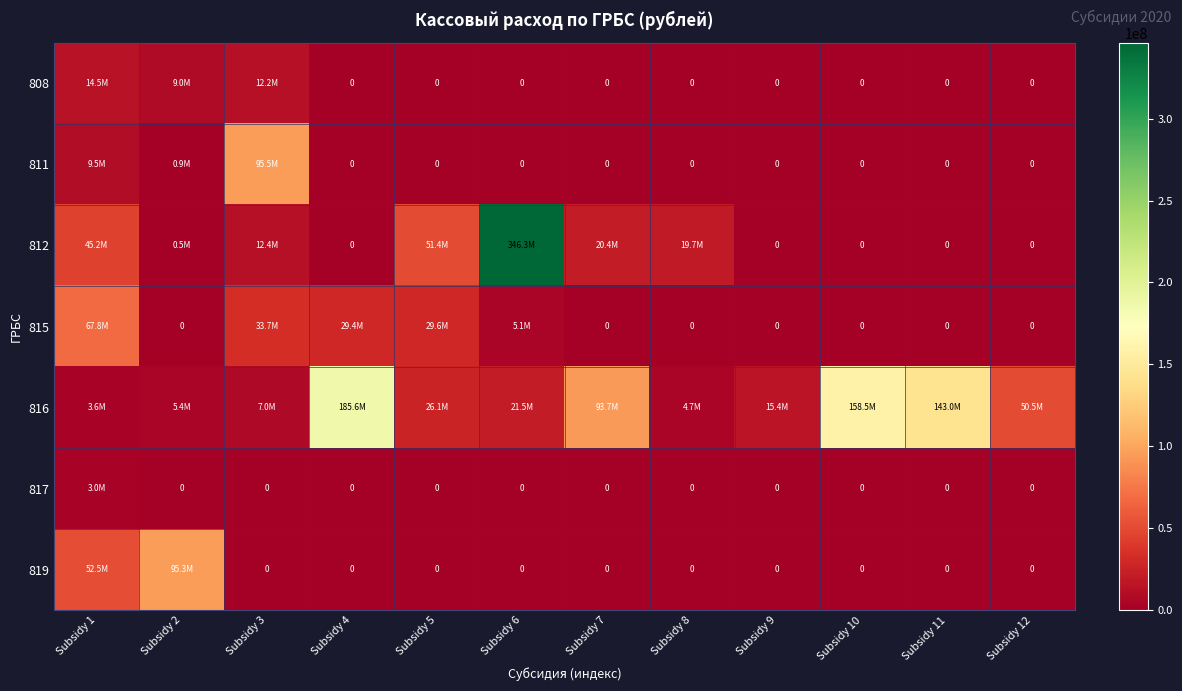

Is it true that 812 equals 346250081.1 at Subsidy 6?

True